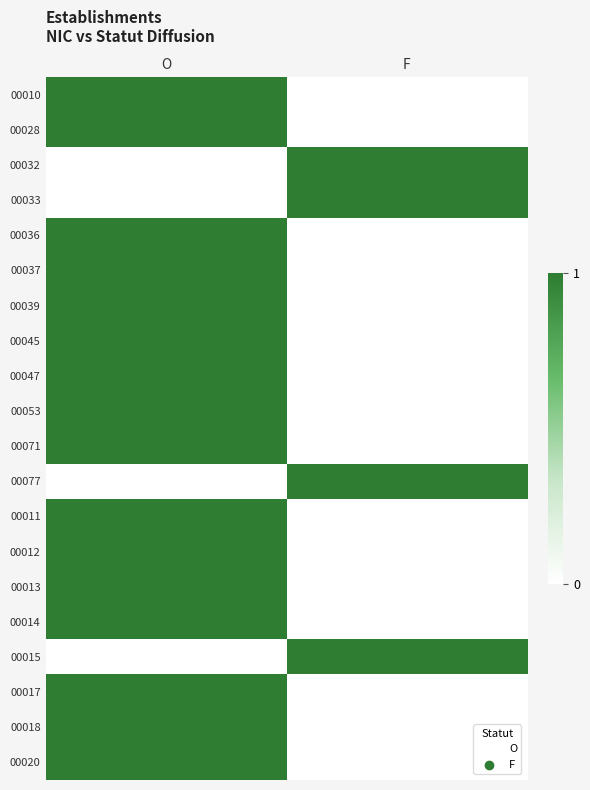

At how many categories does at least one series exceed 0?

2